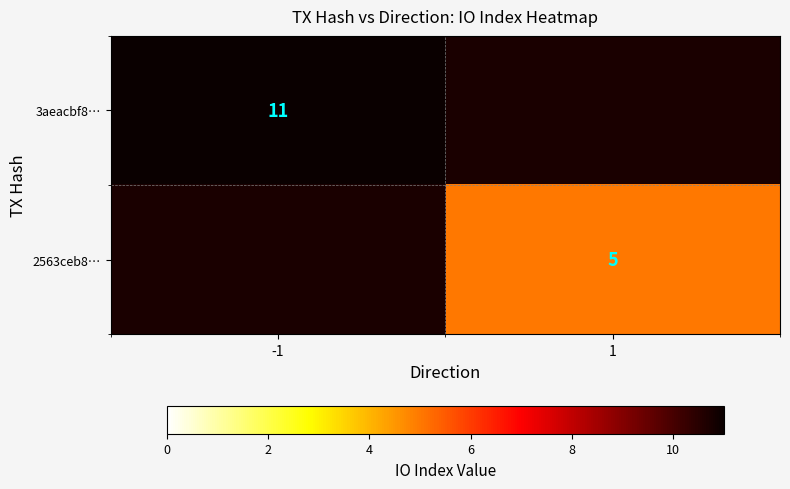

What is the minimum value shown in the chart?

5.0